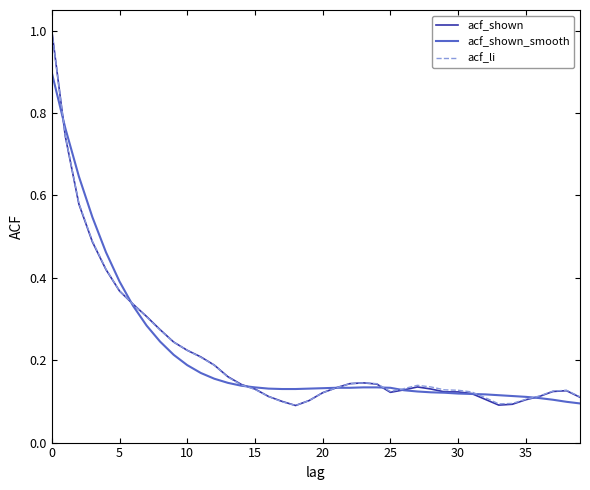

List the series in order of their overall mean, highest first.

acf_li, acf_shown, acf_shown_smooth